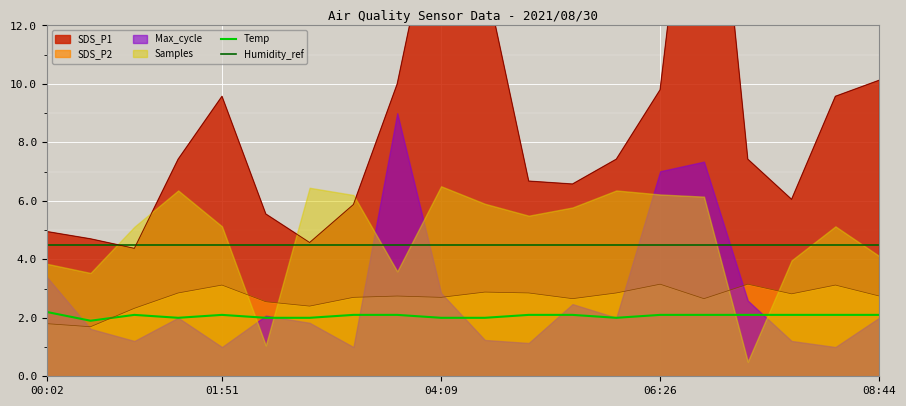

Is it true that Temp equals 2.0 at 6?

True